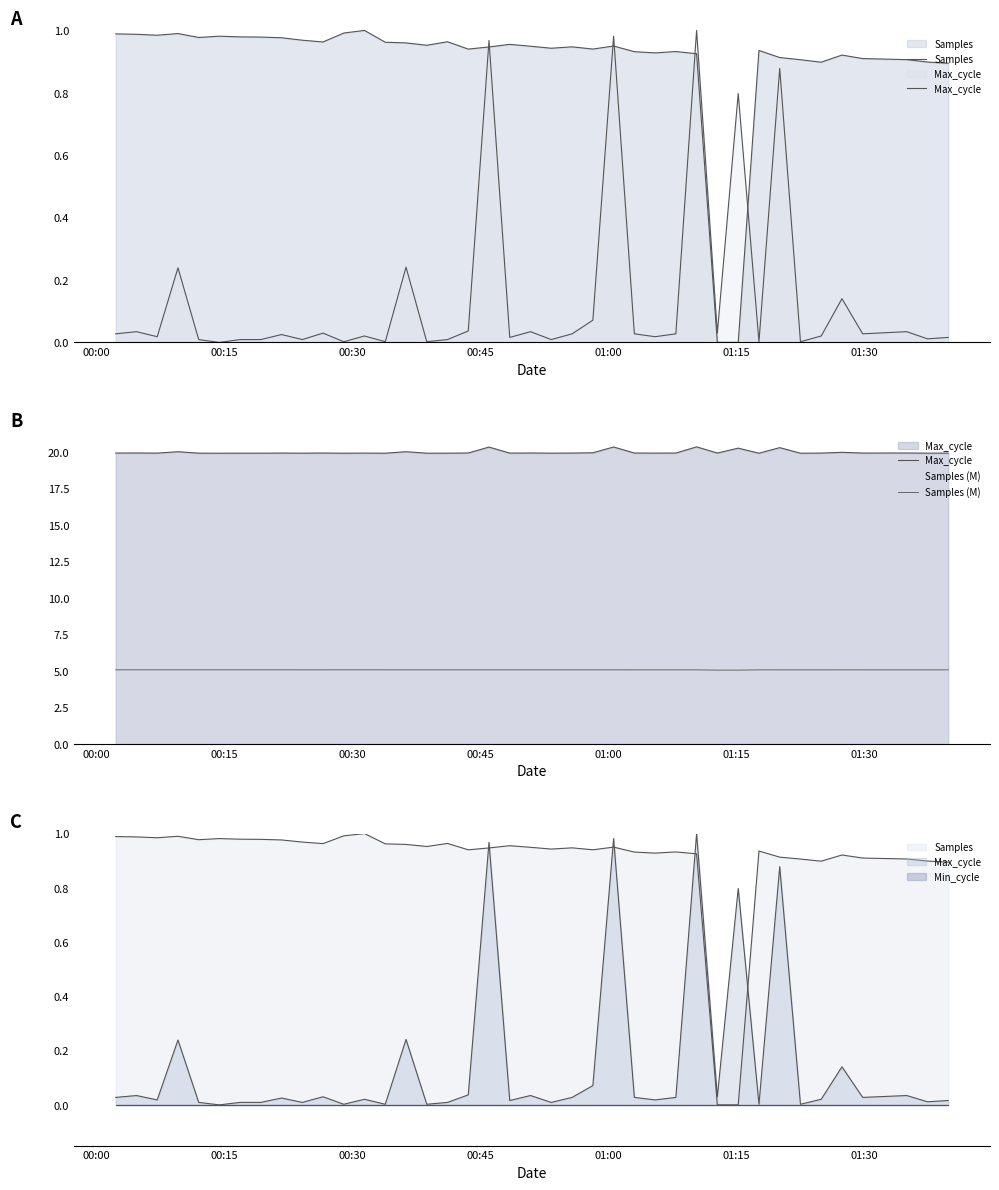

Which series has the largest total across all categories?

Max_cycle